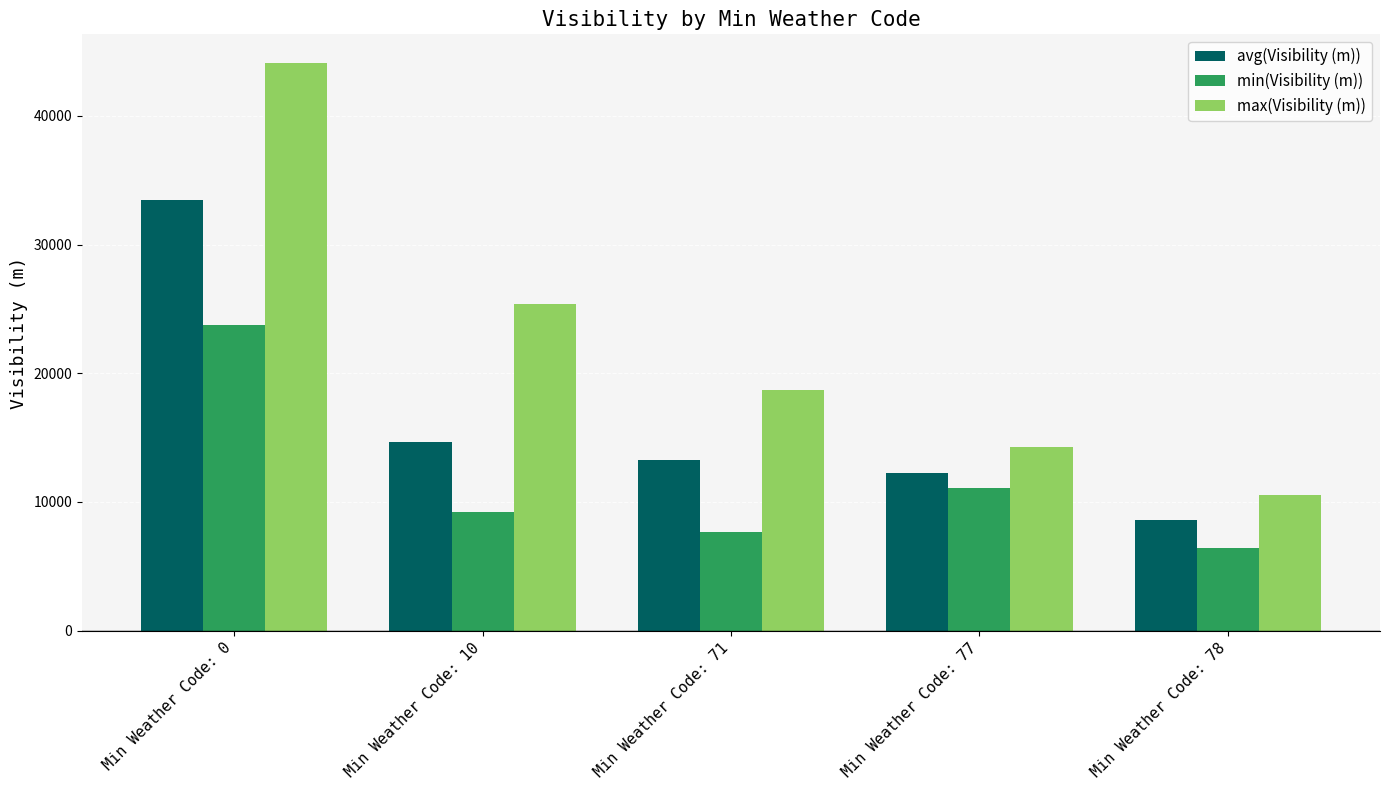

At which category is the sum across all series the highest?

Min Weather Code: 0